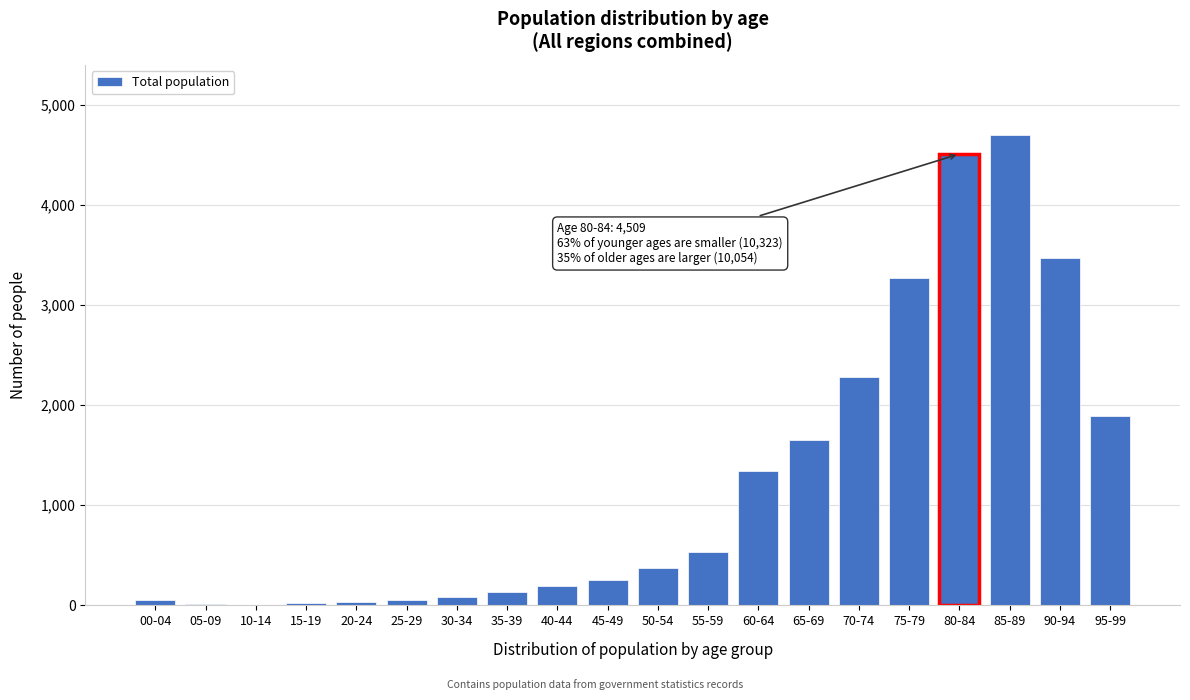

Is it true that the value at 55-59 is 536?

True